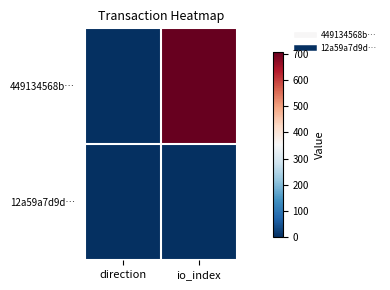

Reading left to right, extract all data points from this chart.

449134568b…: direction=-1	io_index=710
12a59a7d9d…: direction=1	io_index=1